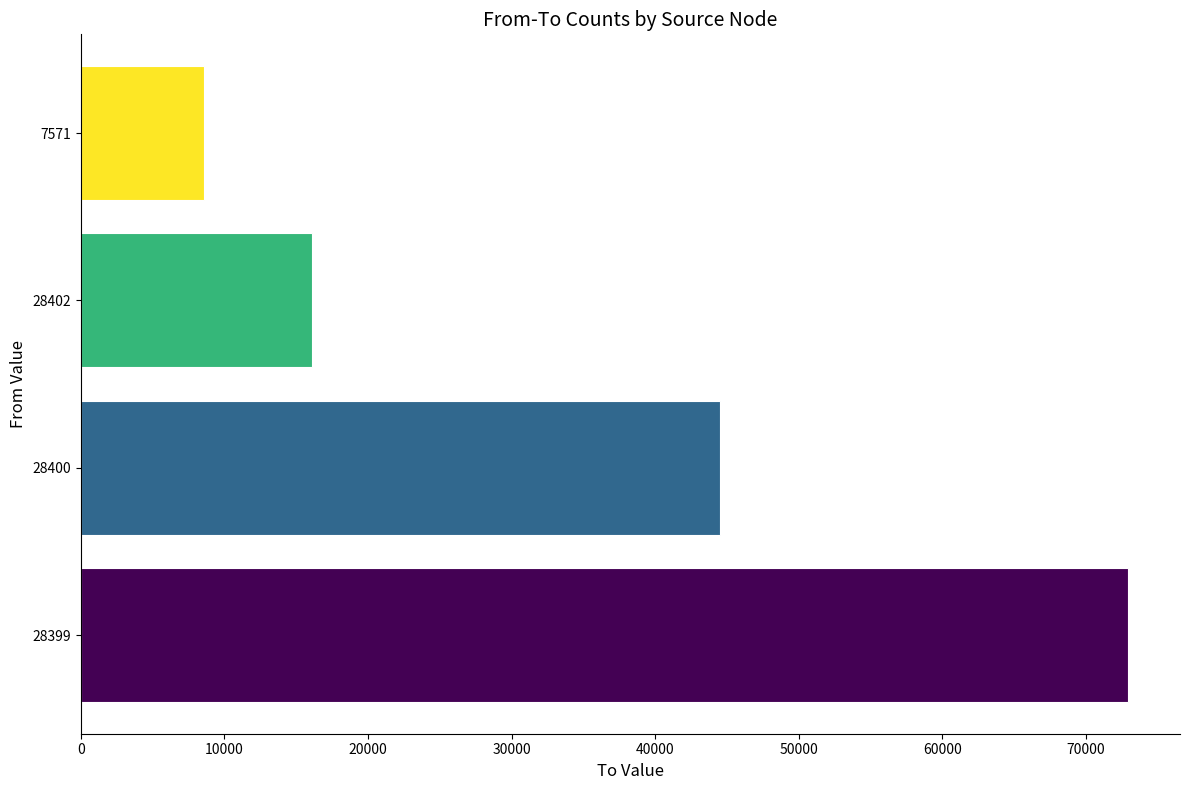

Which category has the lowest value across all series?

7571